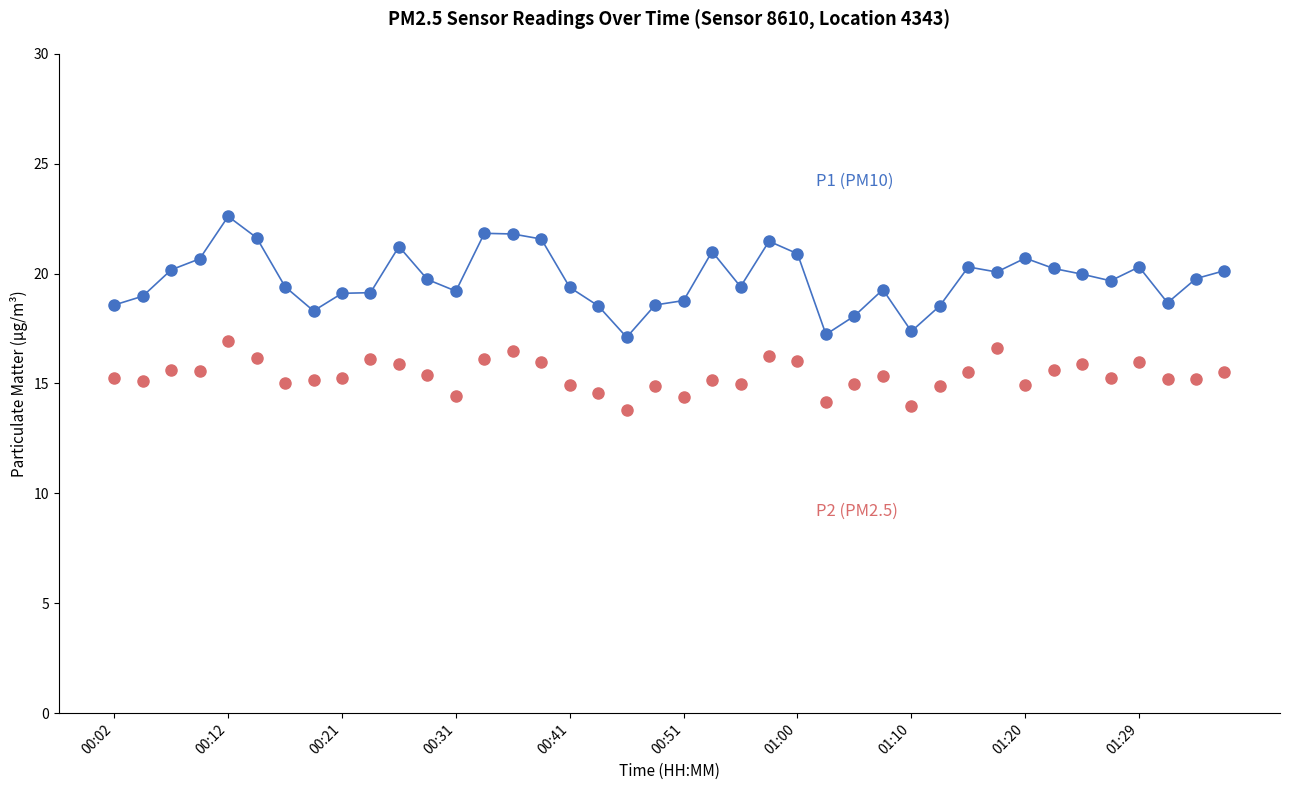

What is the smallest value displayed?

13.8